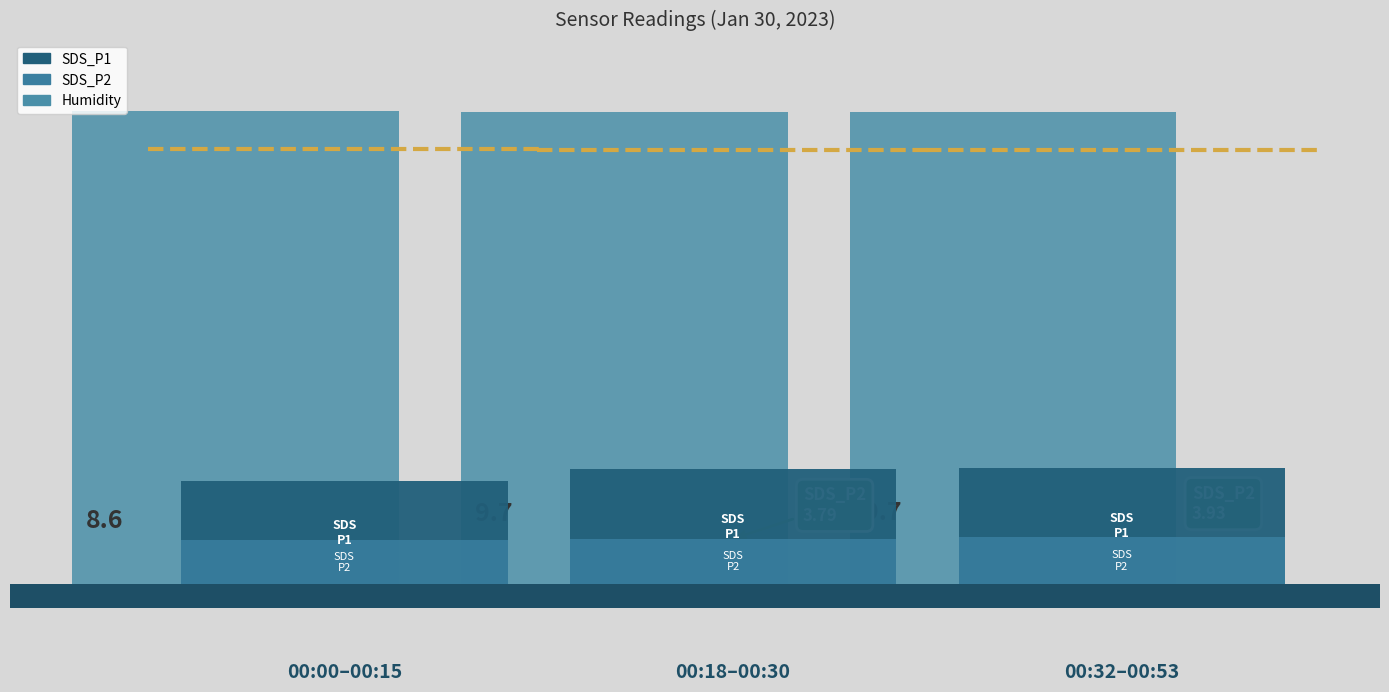

Reading left to right, what are all the values shown in this chart?

Humidity: 39.6	39.5	39.5
SDS_P1: 8.6	9.7	9.7
SDS_P2: 3.6	3.8	3.9